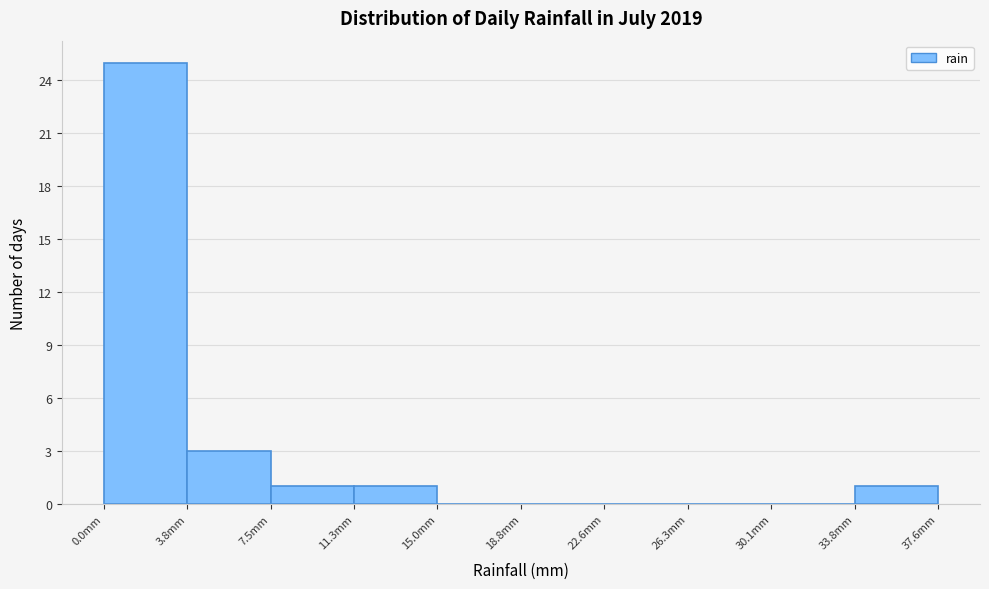

Reading left to right, list every bar in this chart as the range it spans on the x-axis followed by its height. Neither the bar edges nor the heights are printed on the chart, so give them approximately, as read against the axes.

0.0 to 4.0: 25
4.0 to 7.5: 3
7.5 to 11.5: 1
11.5 to 15.0: 1
15.0 to 19.0: 0
19.0 to 22.5: 0
22.5 to 26.5: 0
26.5 to 30.0: 0
30.0 to 34.0: 0
34.0 to 37.5: 1